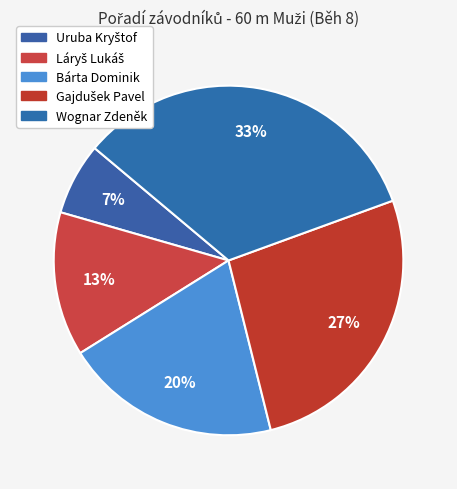

Between Uruba Kryštof and Gajdušek Pavel, which is larger?

Gajdušek Pavel